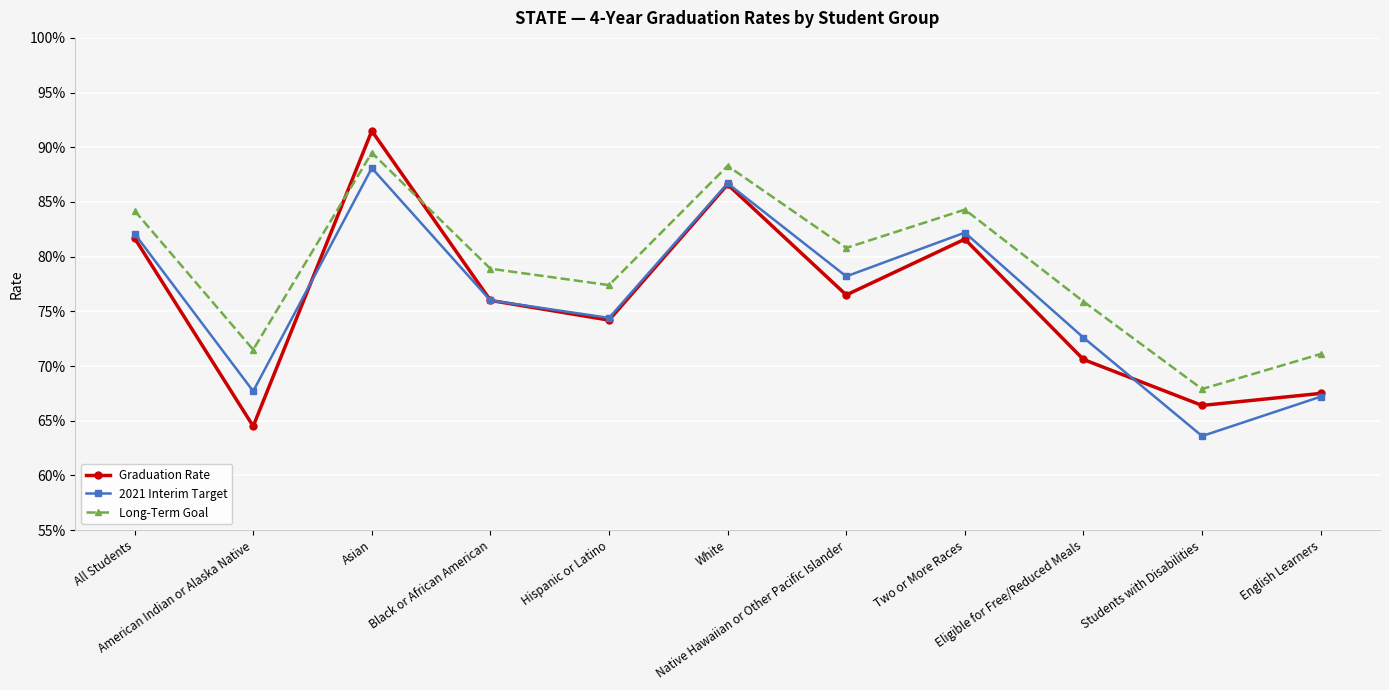

Reading left to right, extract all data points from this chart.

Graduation Rate: 0.8	0.6	0.9	0.8	0.7	0.9	0.8	0.8	0.7	0.7	0.7
2021 Interim Target: 0.8	0.7	0.9	0.8	0.7	0.9	0.8	0.8	0.7	0.6	0.7
Long-Term Goal: 0.8	0.7	0.9	0.8	0.8	0.9	0.8	0.8	0.8	0.7	0.7